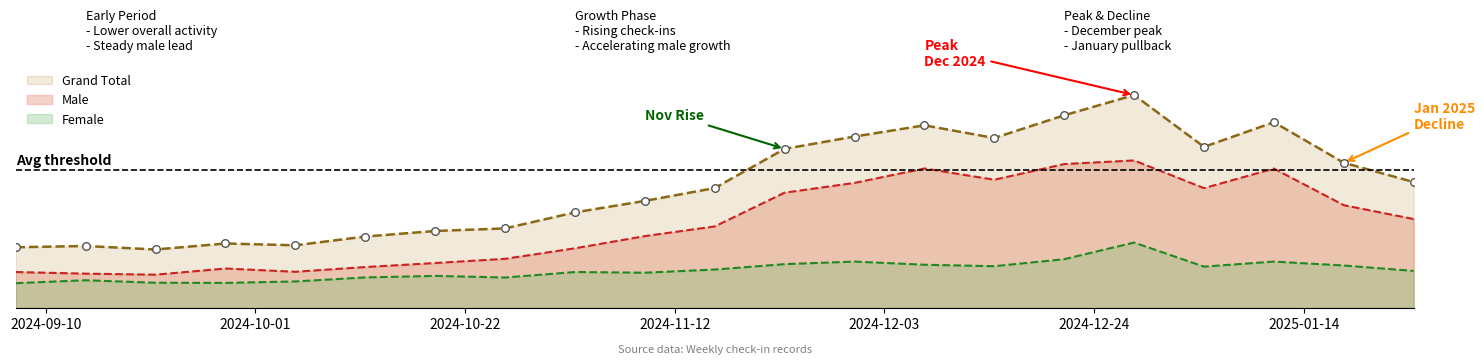

What is the total value across all series at 2024-09-21?

1364